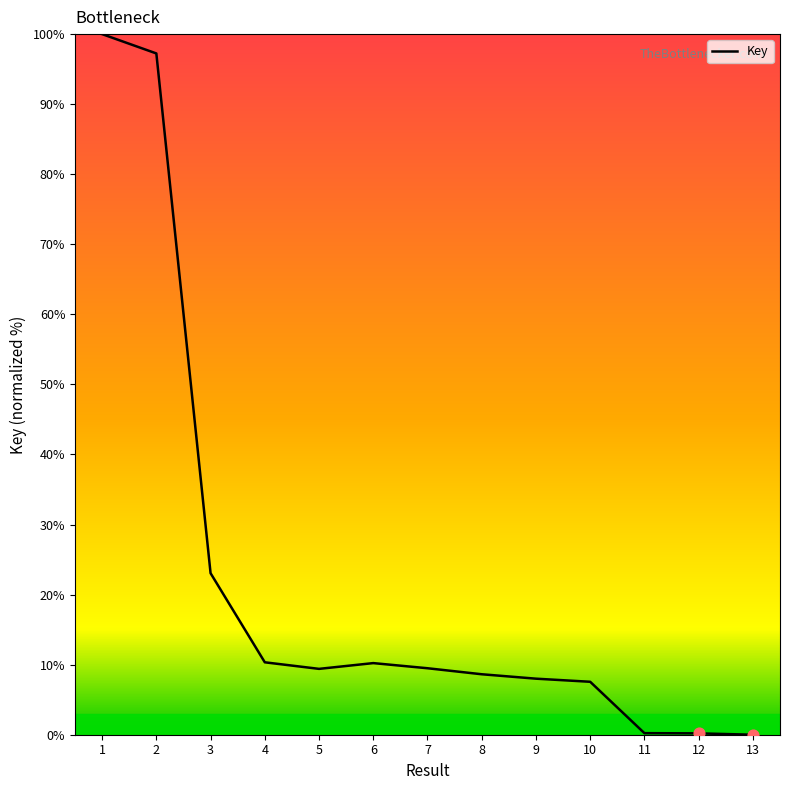

What is the change in value from 1 to 5?

-90.6